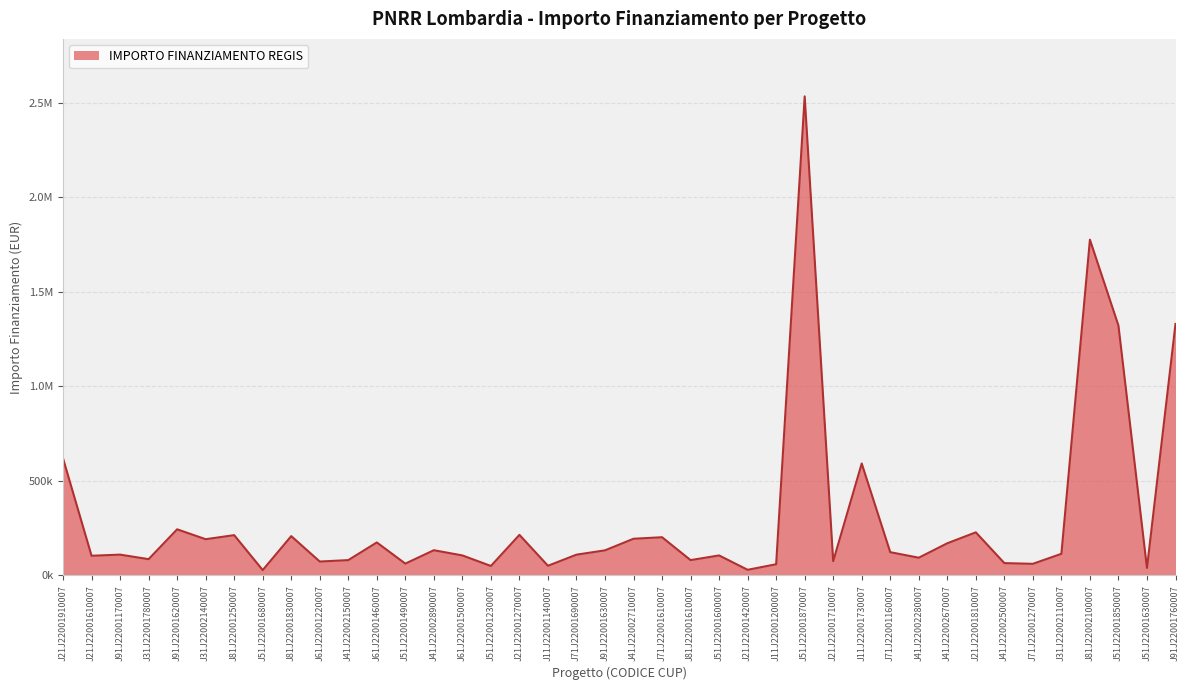

Is this an area chart (filled region under the line)?

Yes